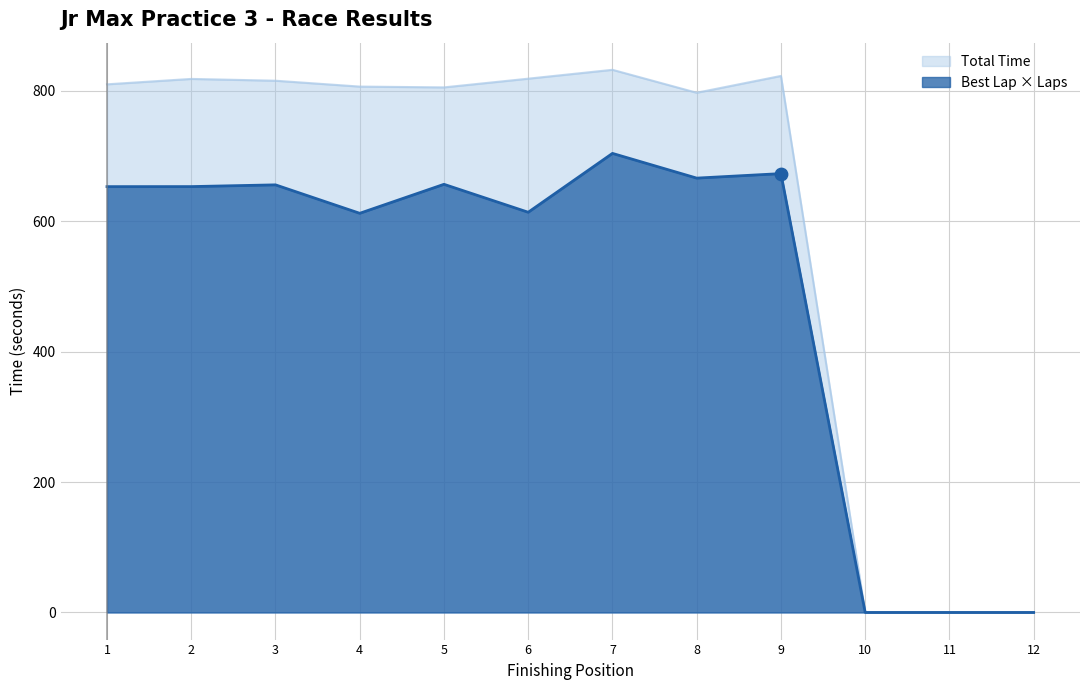

What are all the series names shown in the legend?

Total Time, Best Lap × Laps